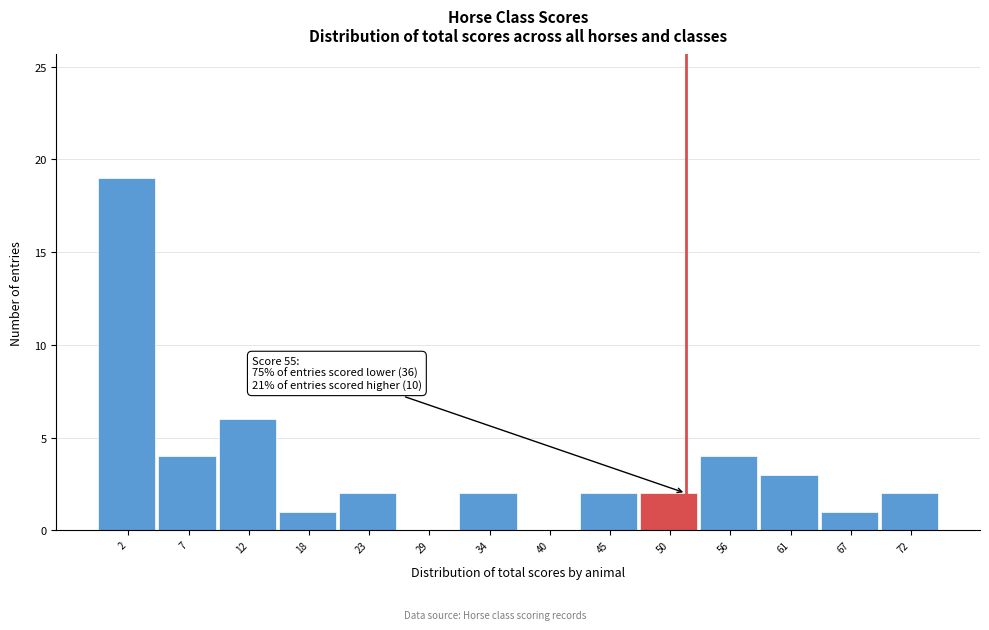

Reading left to right, transcribe all the data shown in this chart.

2=19	7=4	12=6	18=1	23=2	29=0	34=2	40=0	45=2	50=2	56=4	61=3	67=1	72=2